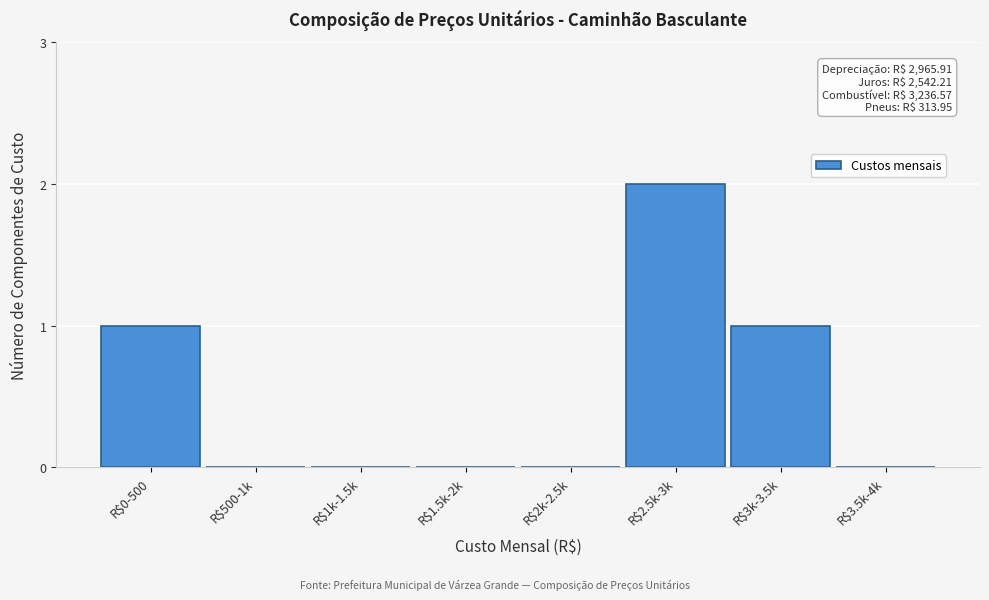

Which label corresponds to the largest value in the chart?

R$2.5k-3k